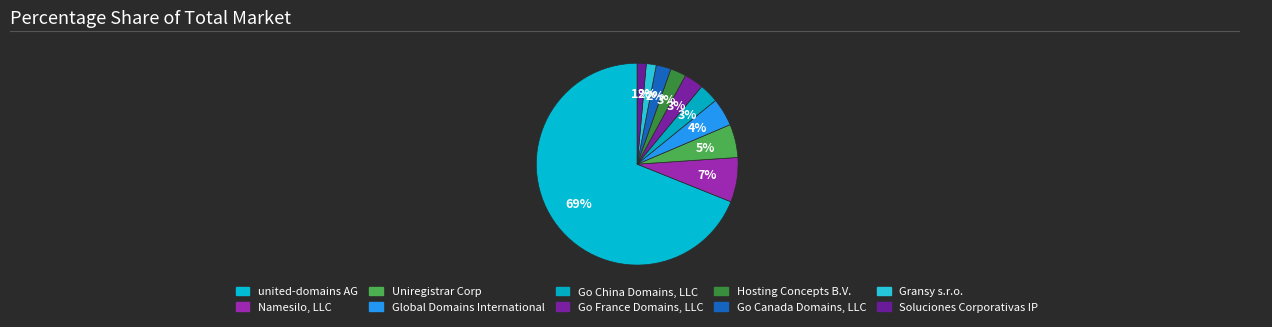

To the nearest percent, what is the average slice percentage?

10%